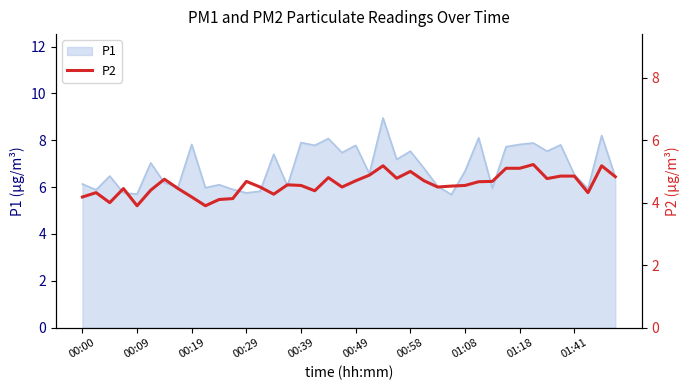

Is it true that the value at 13 is 4.5?

True